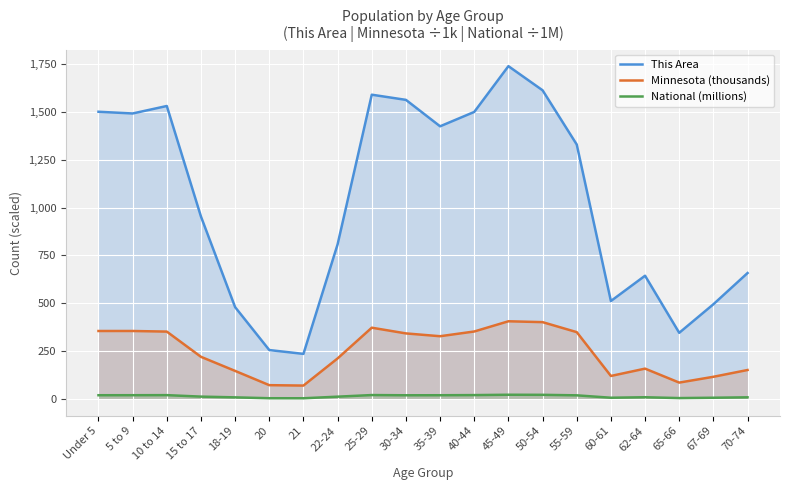

Which series changed the most between 22-24 and 67-69?

This Area